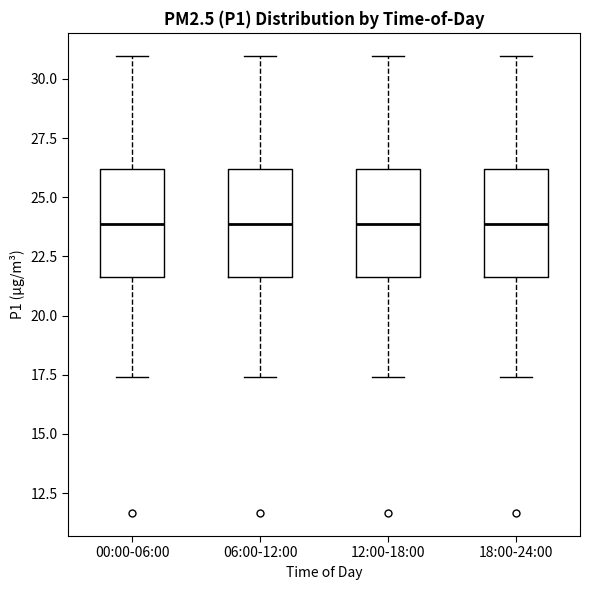

Where does the median line of the box for 18:00-24:00 sit on the y-axis? The values are not printed on the chart, so give them approximately, as read against the axis.

24.0